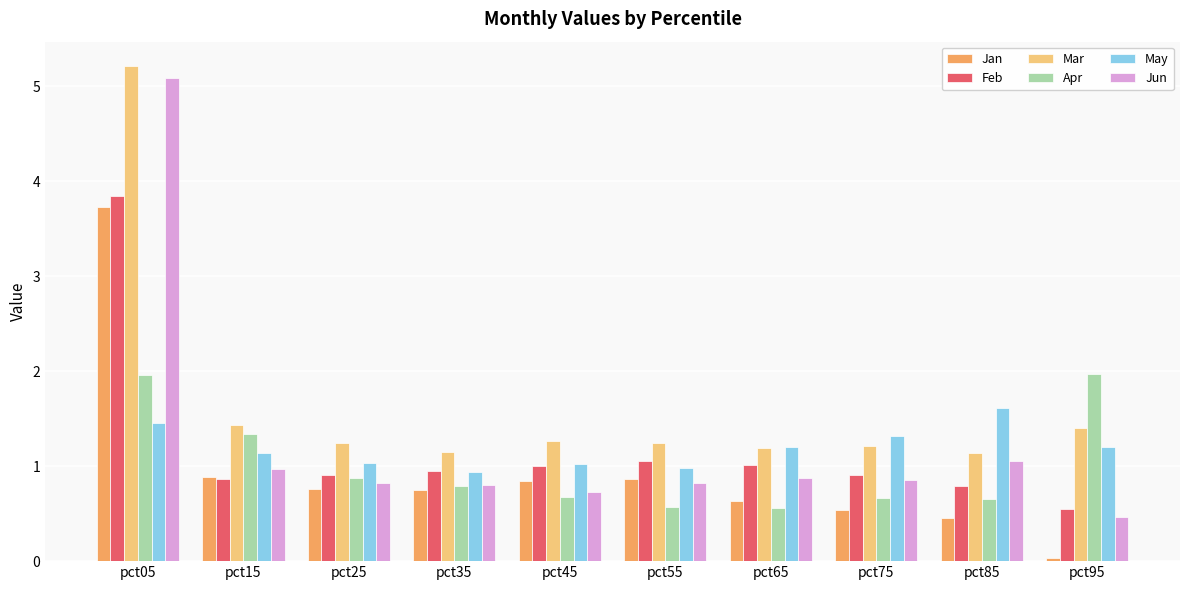

How many categories are shown in the chart?

10